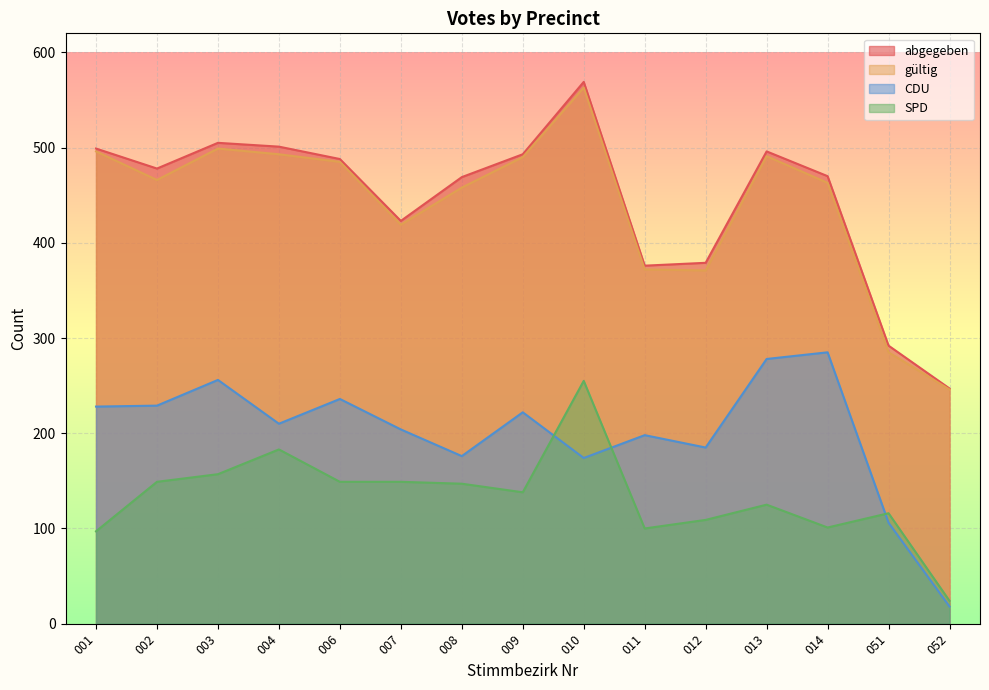

The value of CDU at 013 is 278. True or false?

True